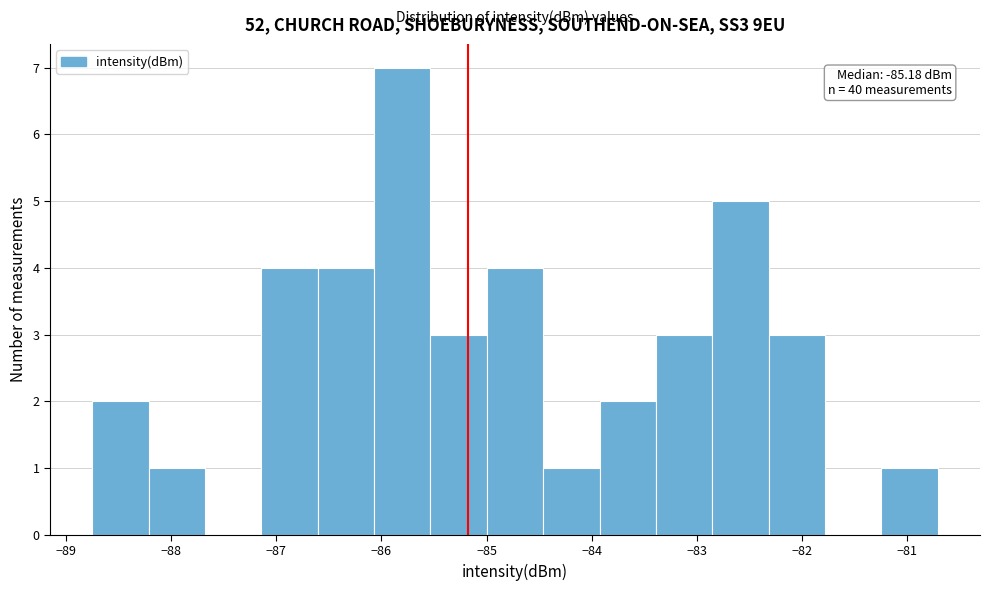

Which range on the x-axis has the tallest bar?

-86.1 to -85.5